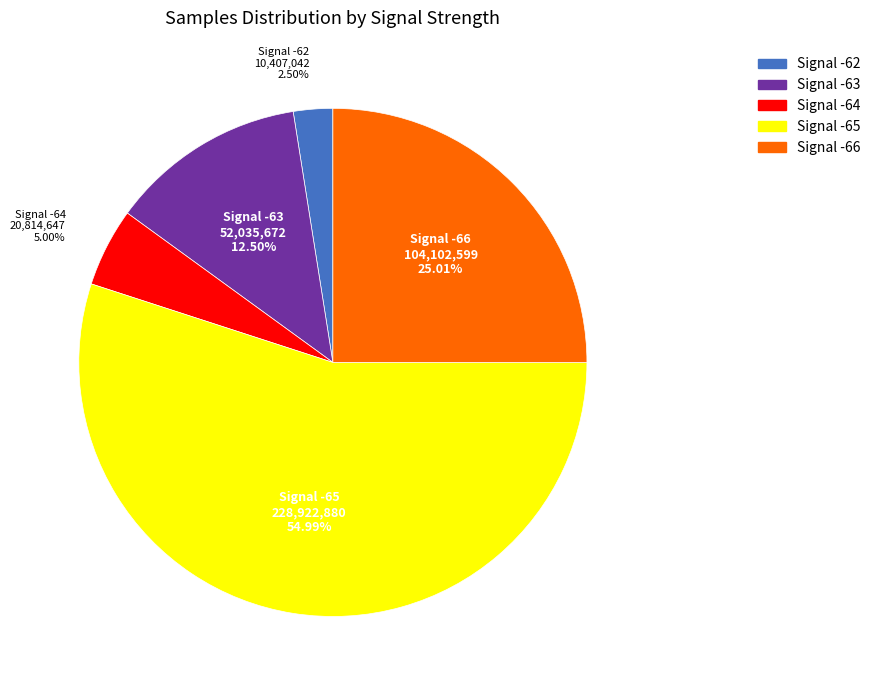

Approximately how many times larger is the value at Signal -65 compared to Signal -62?

22.0